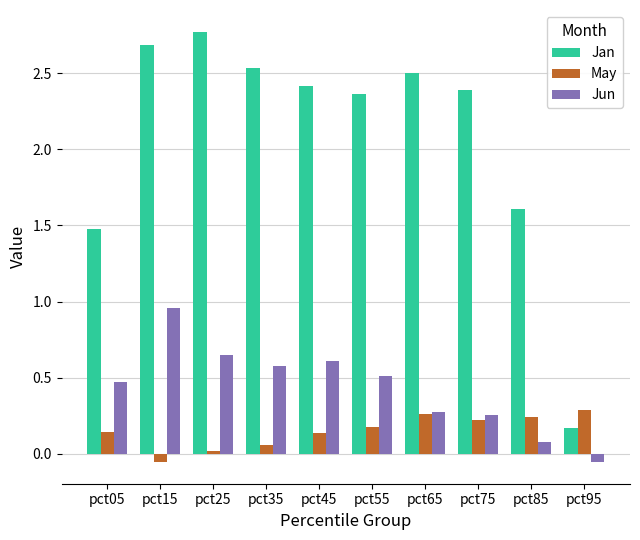

True or false: May has a value of 0.1 at pct75.

False